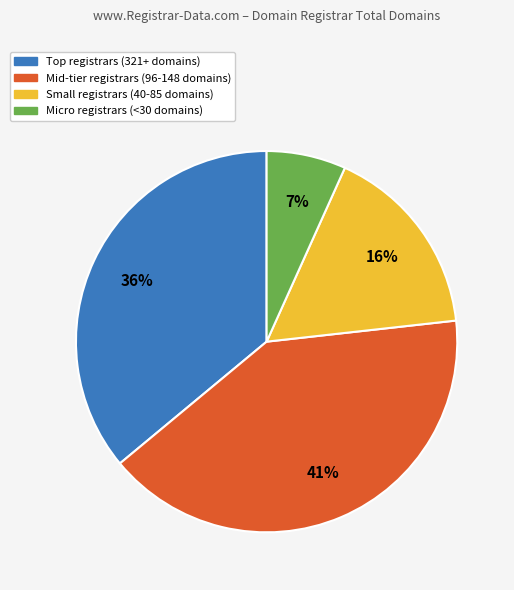

Is there a majority slice in this chart?

No